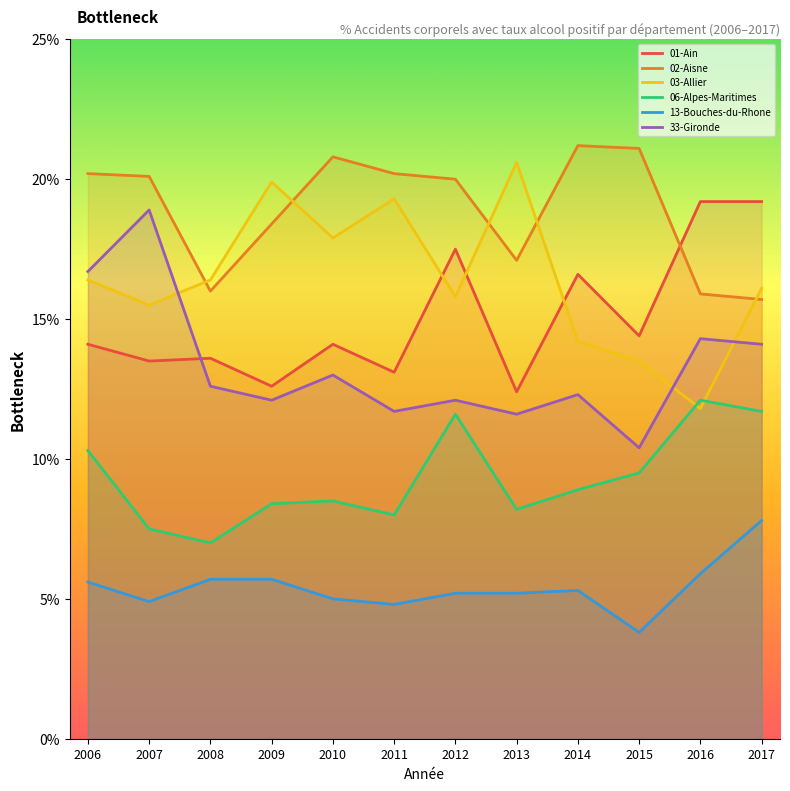

True or false: 06-Alpes-Maritimes and 33-Gironde cross at least once.

False